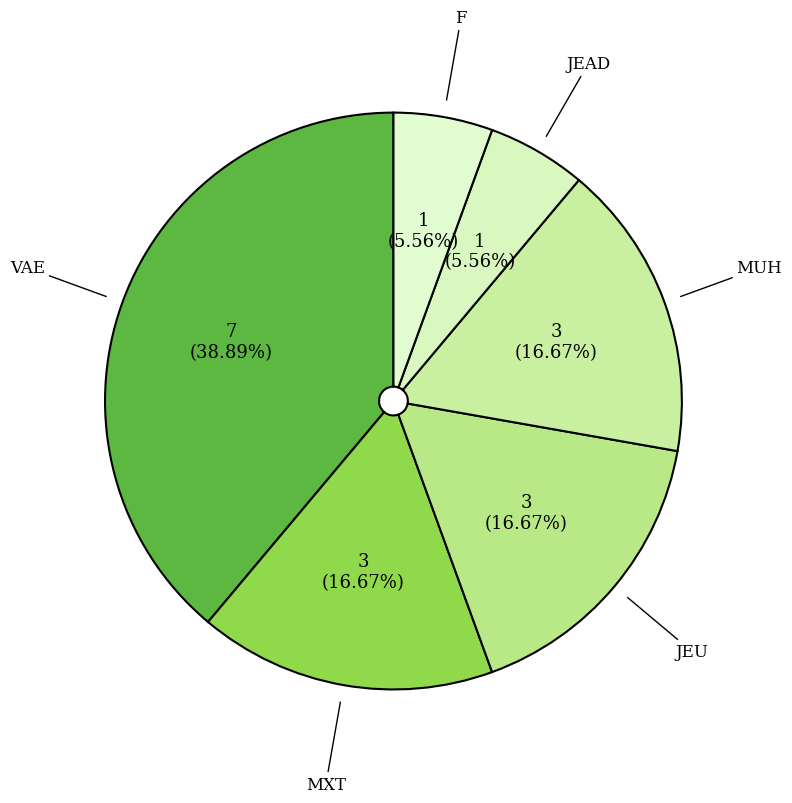

To the nearest percent, what percentage of the pie is MUH?

17%